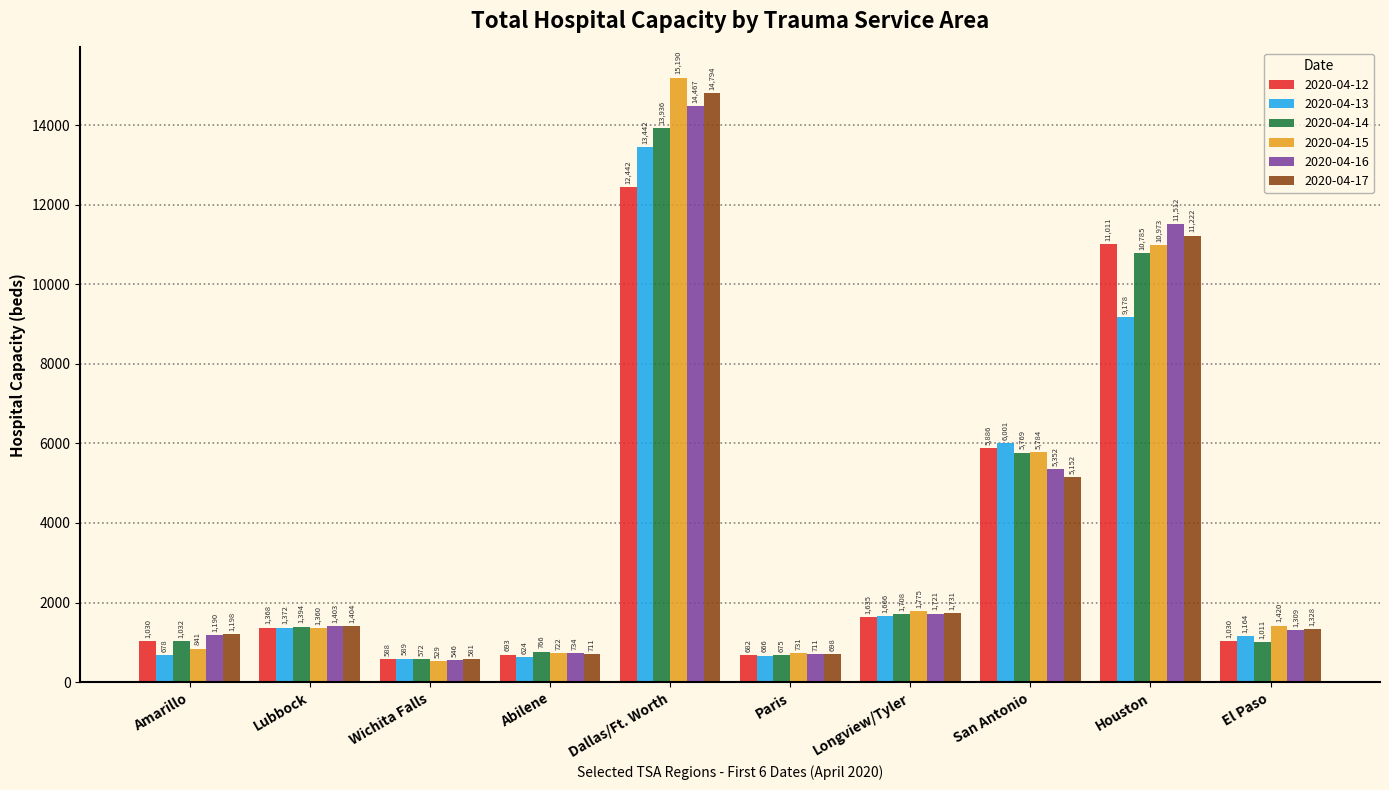

What is the difference between the highest and lowest values at Abilene?

142